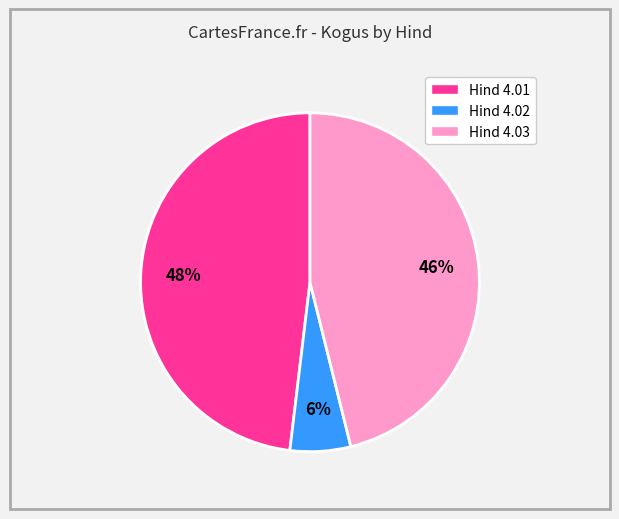

To the nearest percent, what is the average slice percentage?

33%